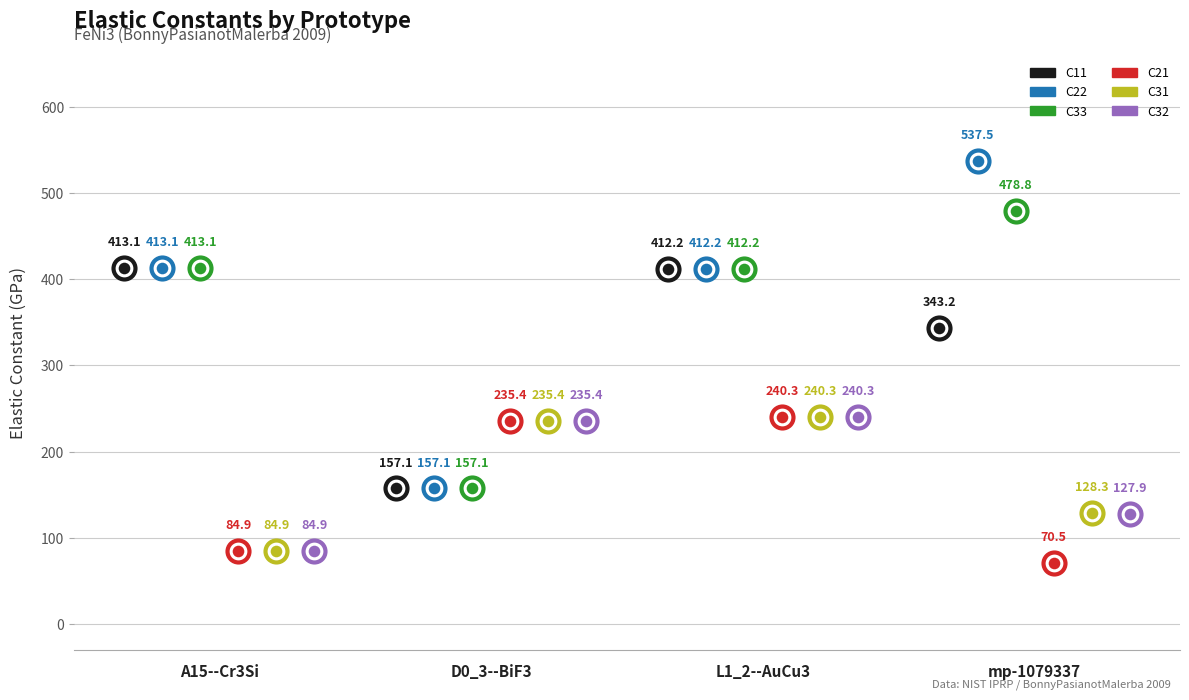

Which series has the largest total across all categories?

C22